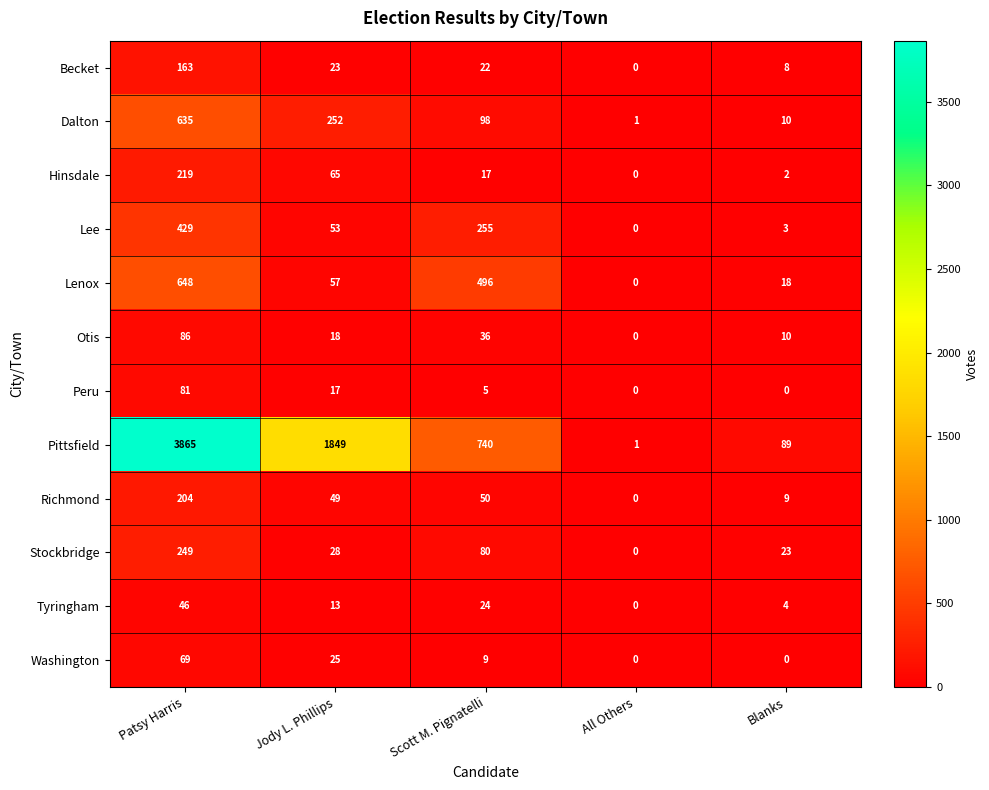

What is the total value across all series at Scott M. Pignatelli?

1832